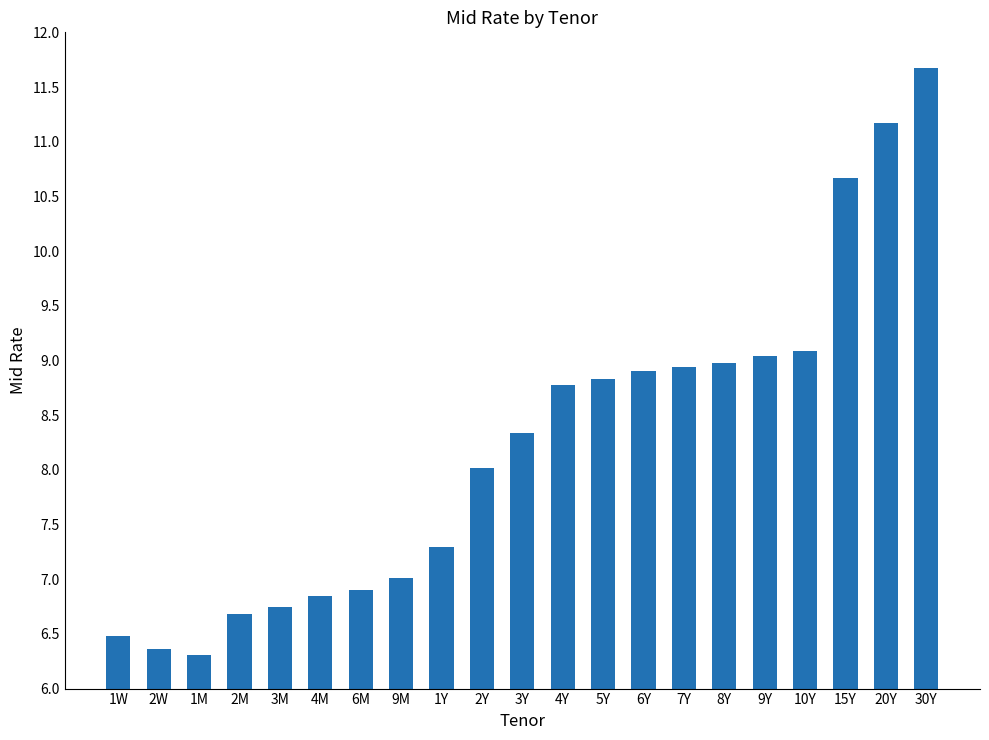

What is the value of the 1st bar from the left?

6.5